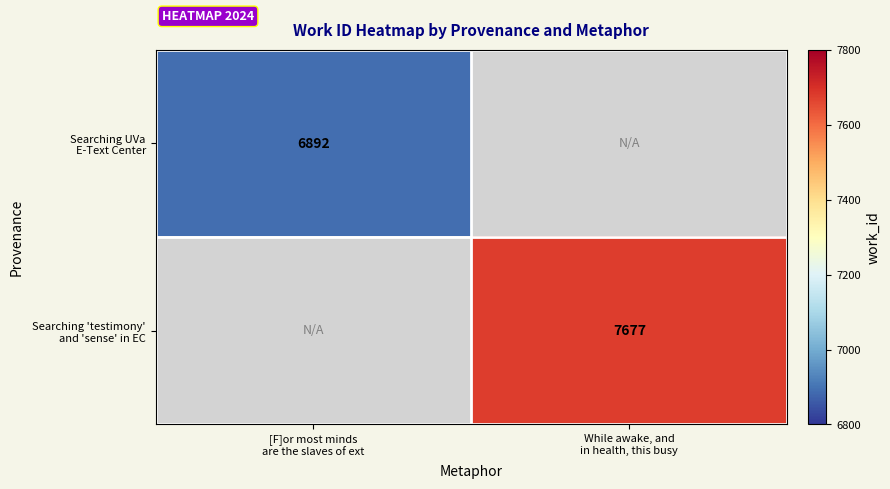

True or false: Searching UVa E-Text Center has a value of 3244.3 at [F]or most minds are the slaves of ext.

False